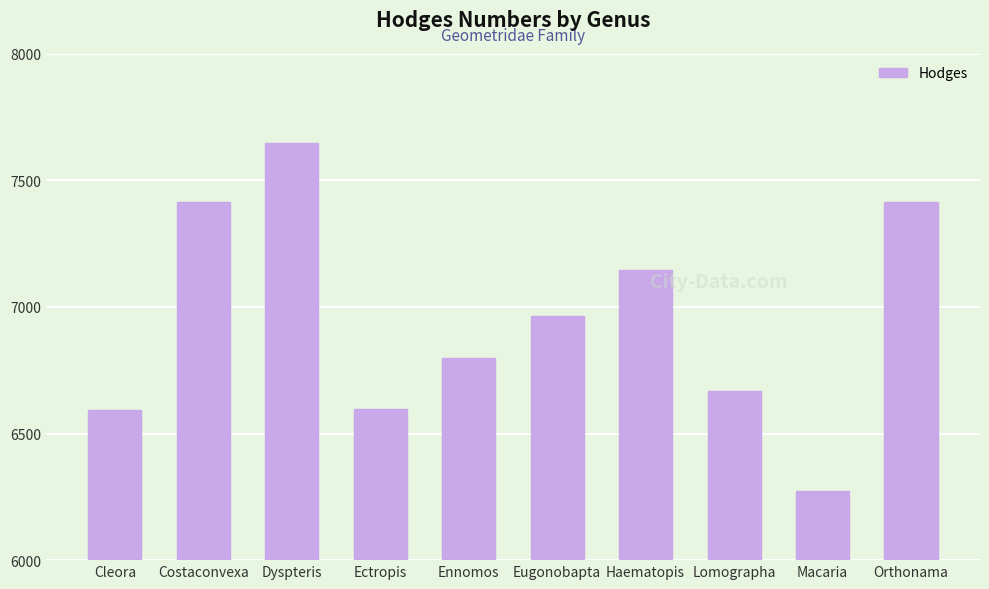

What is the minimum value shown in the chart?

6273